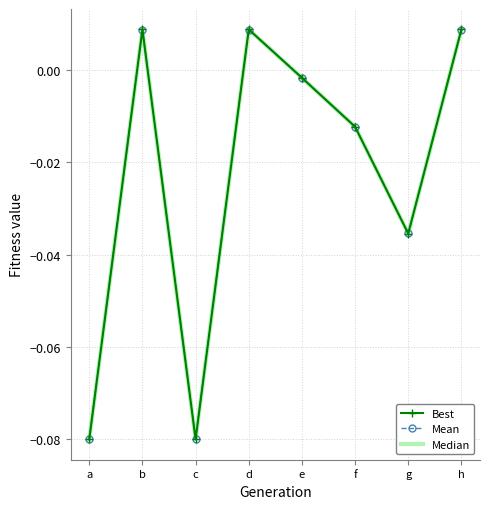

At which category is the sum across all series the highest?

b